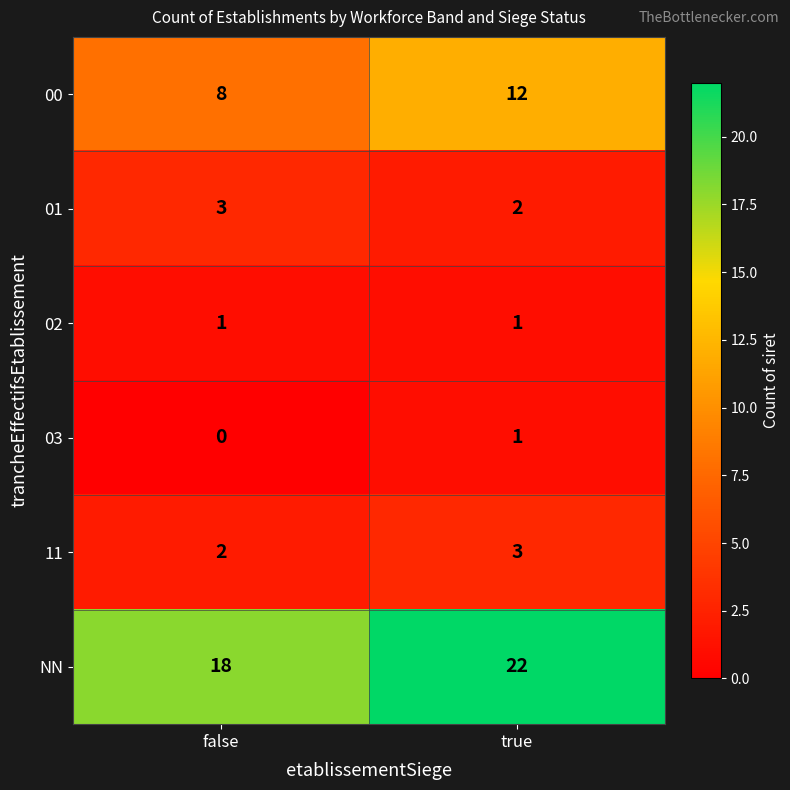

Reading left to right, transcribe all the data shown in this chart.

00: 8	12
01: 3	2
02: 1	1
03: 0	1
11: 2	3
NN: 18	22